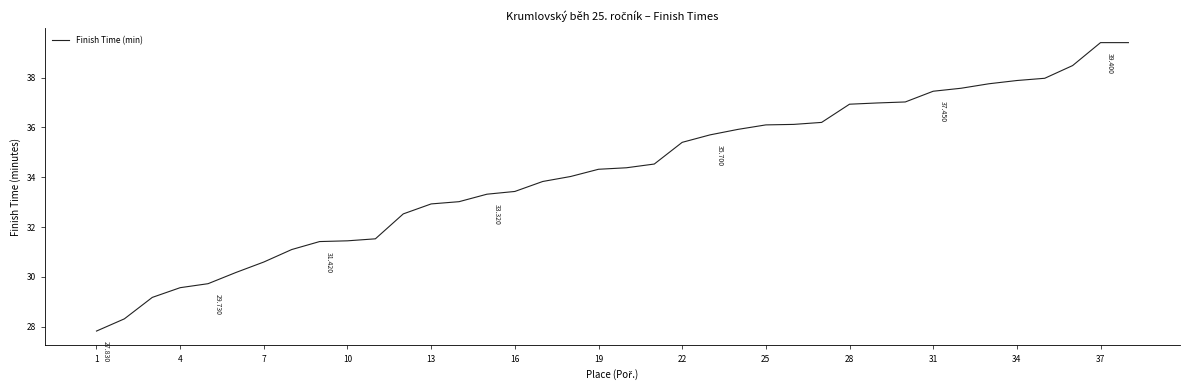

What is the minimum value shown in the chart?

27.8